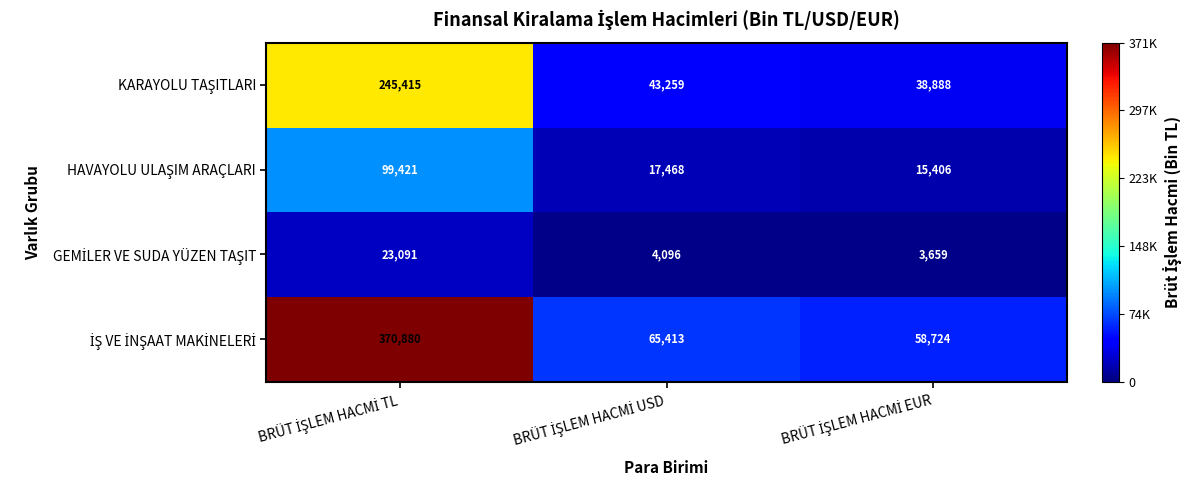

What is the greatest value displayed?

370880